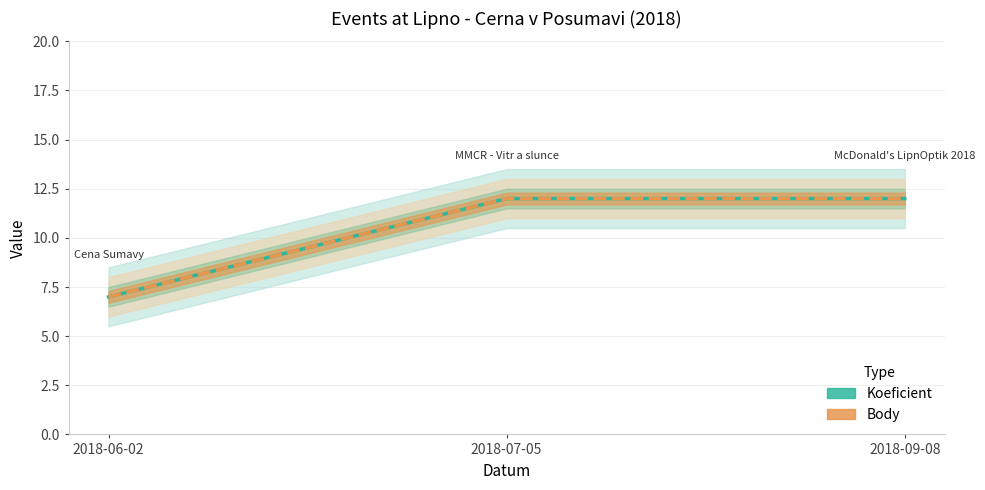

What is the difference between the maximum and minimum values in the Body (line) series?

5